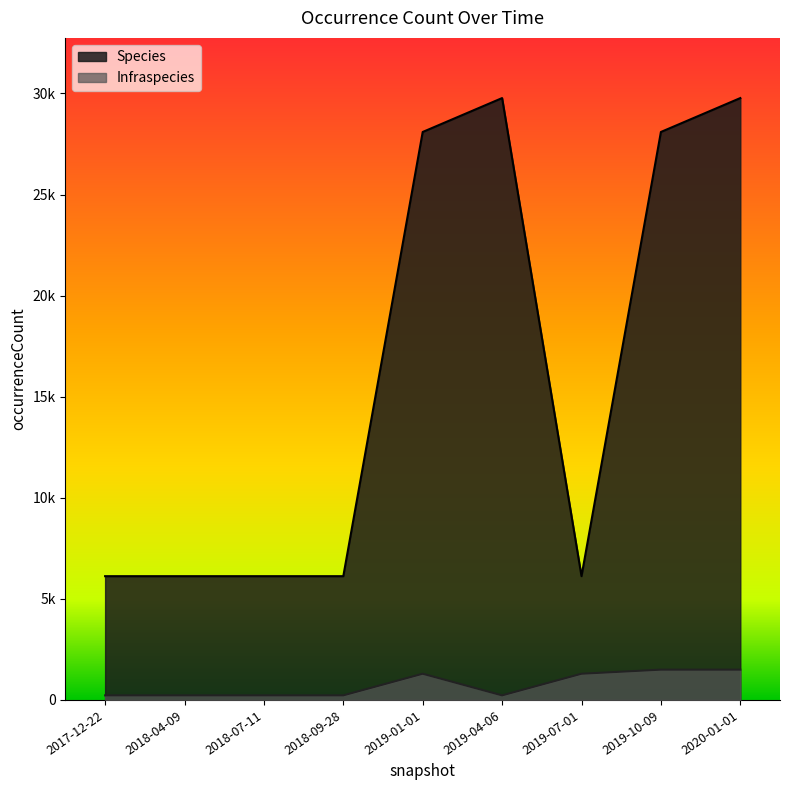

What is the label of the 3rd point from the left?

2018-07-11